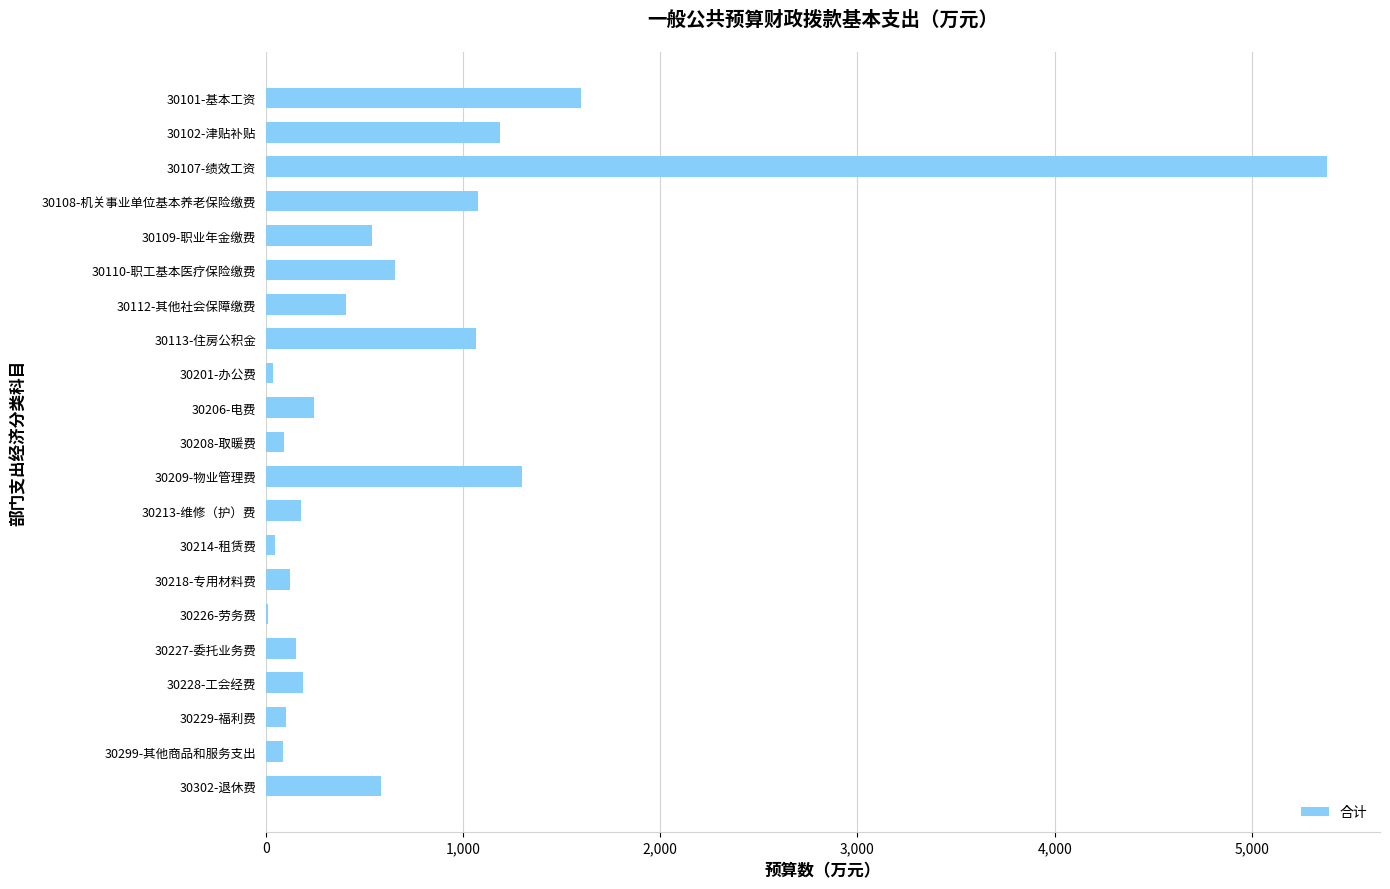

Is it true that the value at 30101-基本工资 is 2496.2?

False